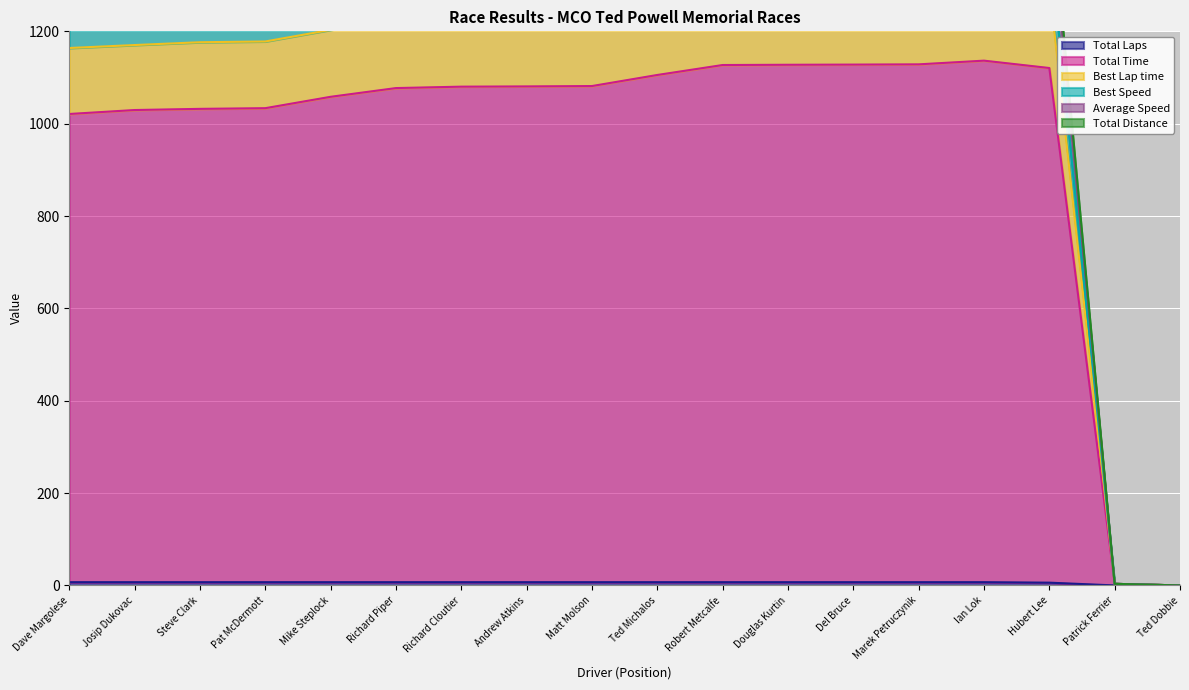

What is the difference between the highest and lowest values at Douglas Kurtin?

1542.5